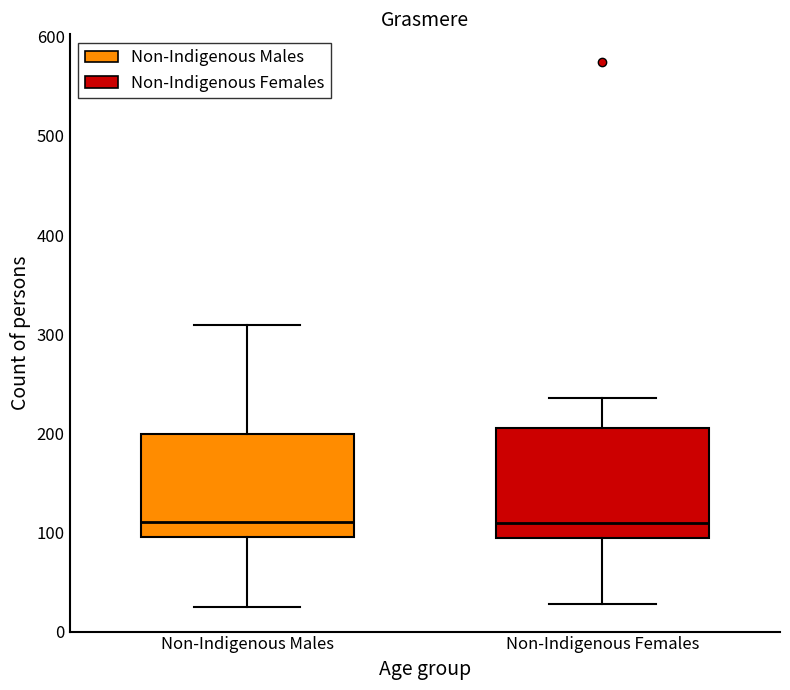

Reading left to right, read every box against the y-axis: the position of its median line, the range the box covers, and the ends of its whiskers. The values are not printed on the chart, so give them approximately, as read against the axis.

Non-Indigenous Males: median 110, box 100 to 200, whiskers 30 to 310
Non-Indigenous Females: median 110, box 90 to 210, whiskers 30 to 240